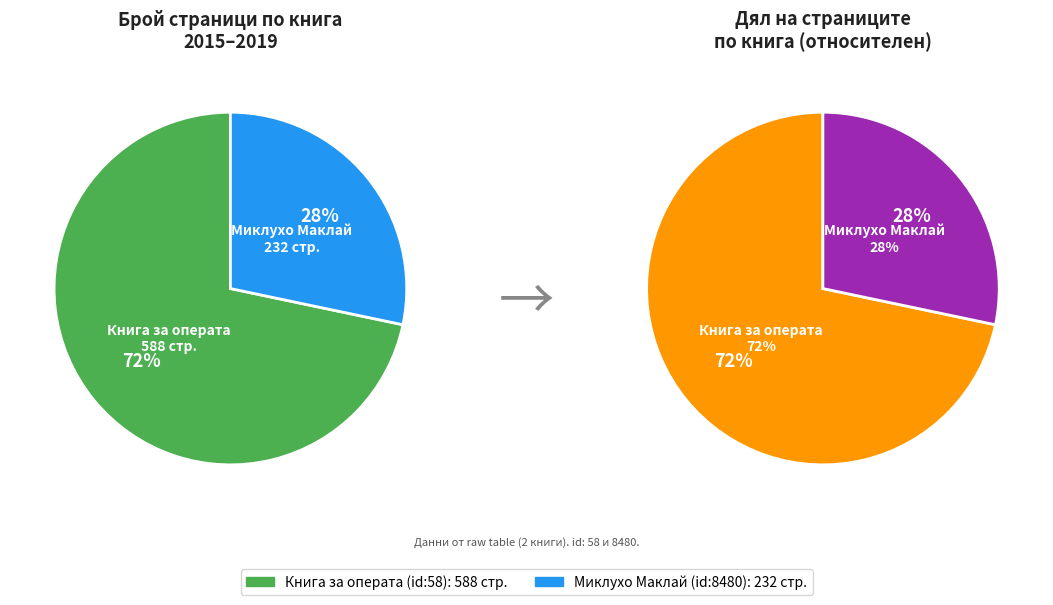

Which category has the biggest portion of the pie?

Книга за операта (id:58)